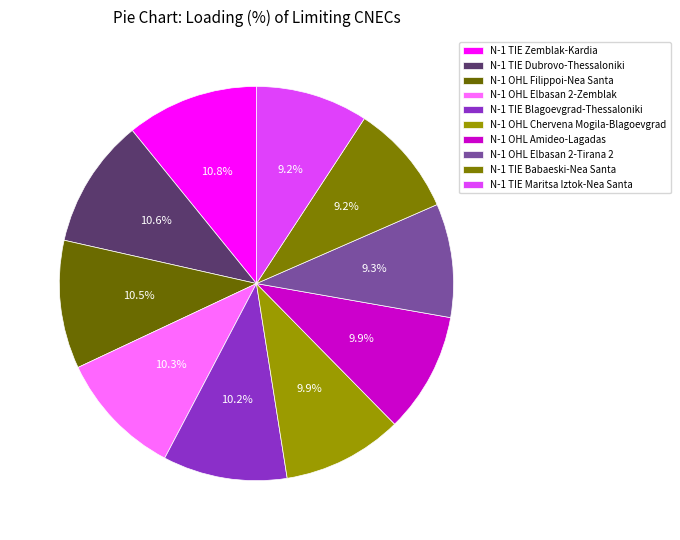

Does N-1 OHL Chervena Mogila-Blagoevgrad represent more than half of the total?

No